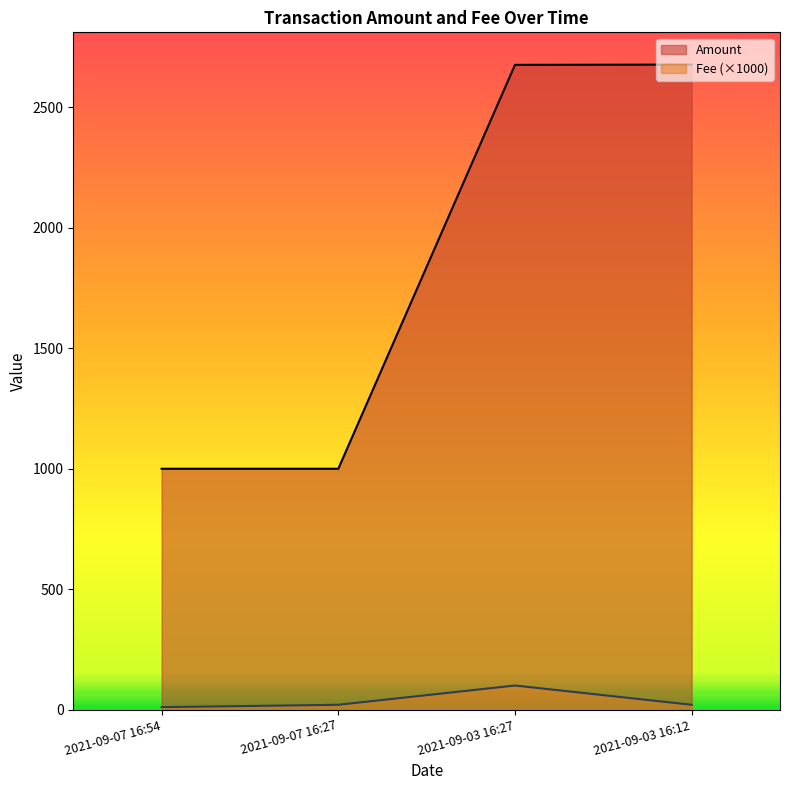

Reading left to right, transcribe all the data shown in this chart.

Amount: 2021-09-07 16:54=1000.0	2021-09-07 16:27=1000.0	2021-09-03 16:27=2676.9	2021-09-03 16:12=2678.0
Fee: 2021-09-07 16:54=10.1	2021-09-07 16:27=20.0	2021-09-03 16:27=100.0	2021-09-03 16:12=20.0